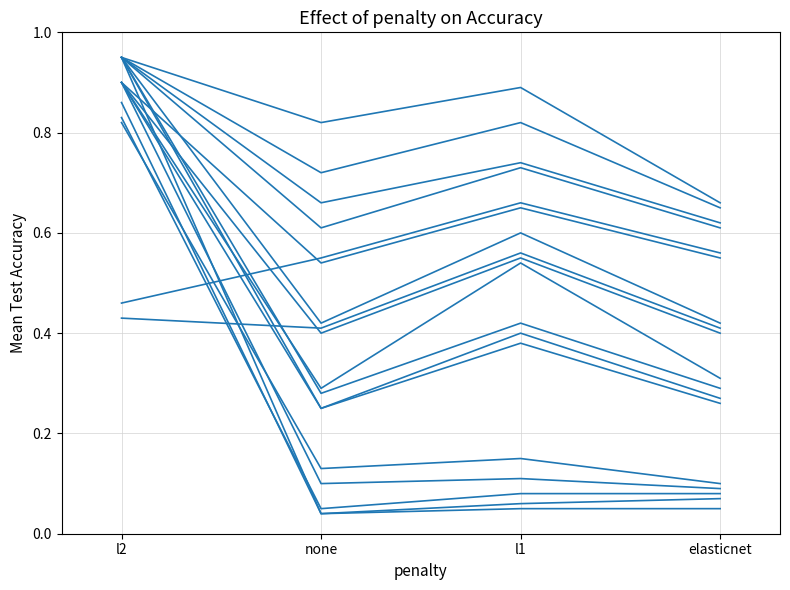

Does the chart display data point markers on the line(s)?

No